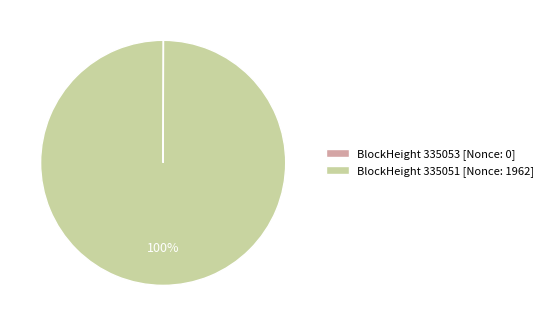

To the nearest percent, what is the average slice percentage?

50%